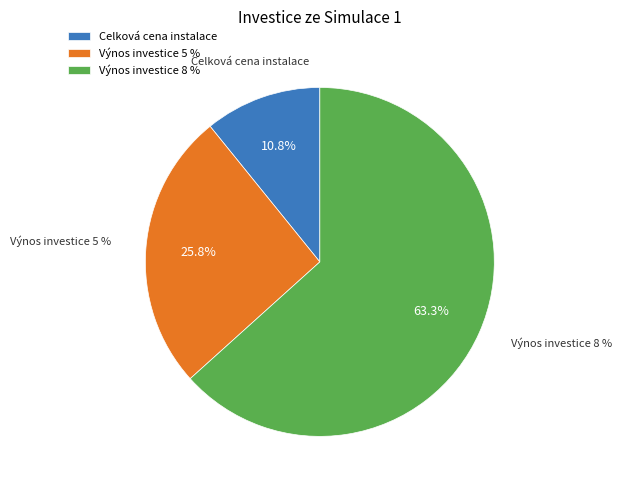

How many segments does this pie chart have?

3